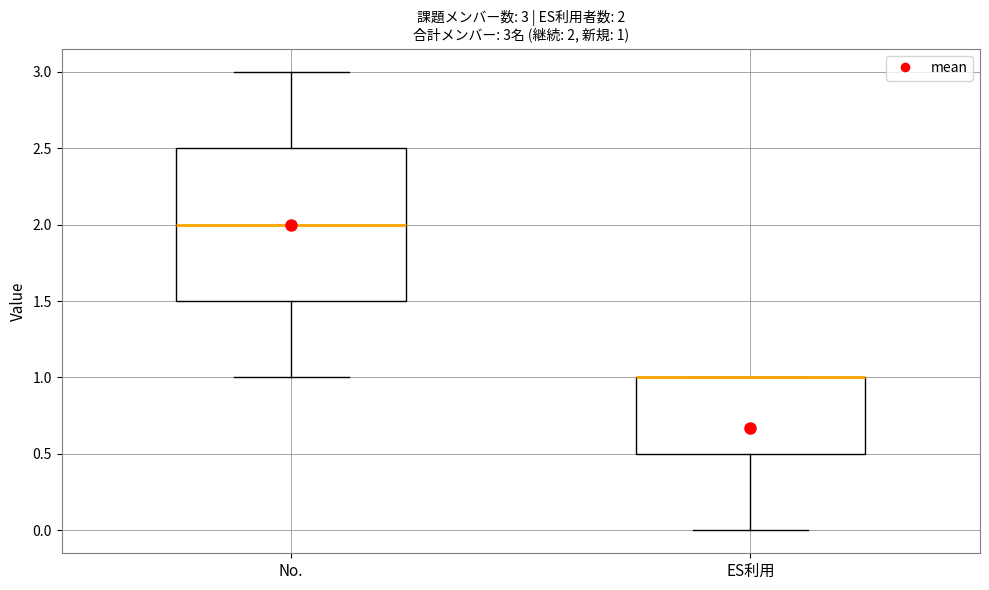

Which box is the tallest, from its lower edge to its upper edge?

No.